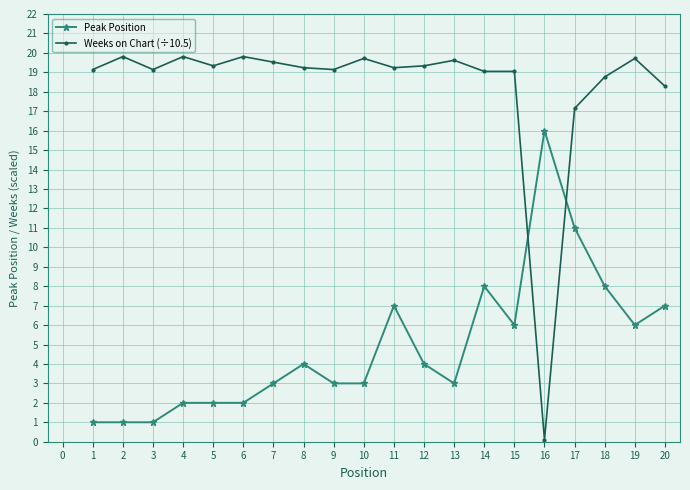

What is the highest value of the Peak Position series?

16.0